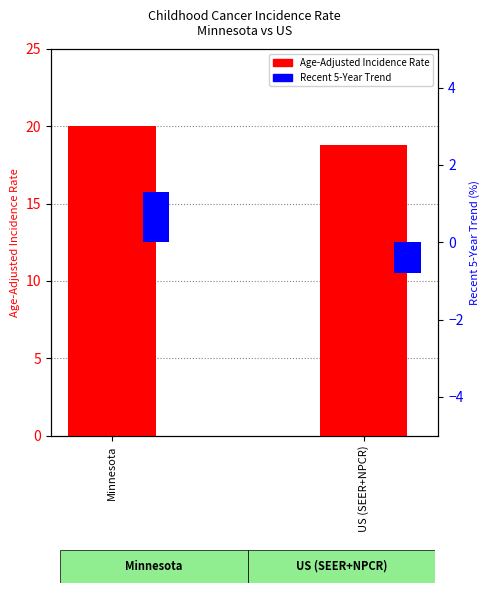

How many bars are there in each group?

2